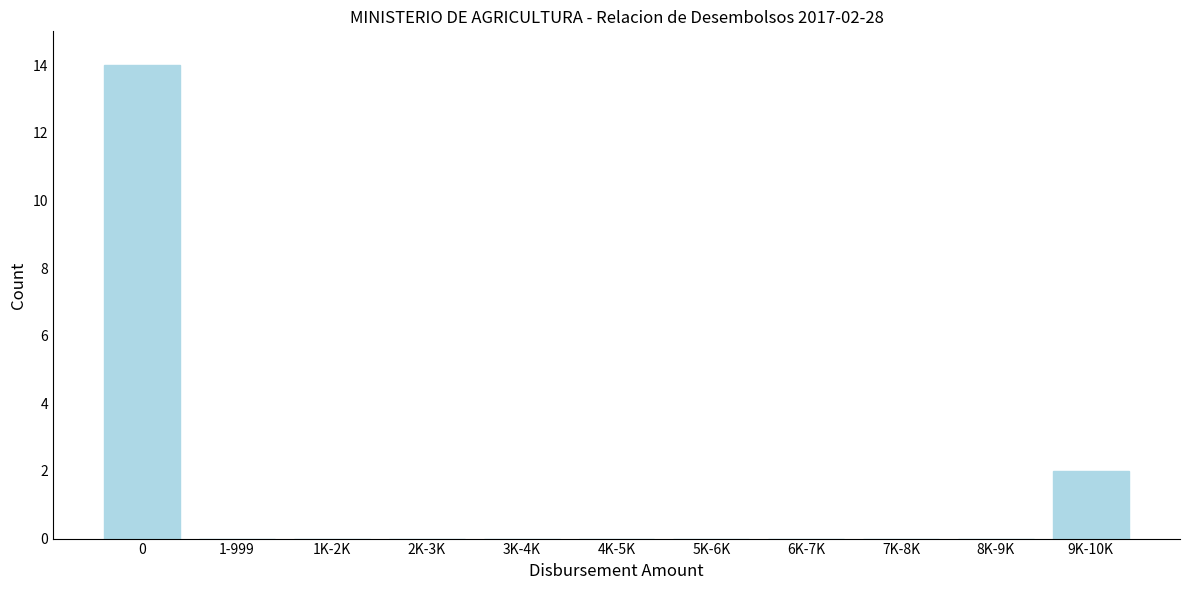

Reading left to right, list all the values displayed in this chart.

0=14	1-999=0	1K-2K=0	2K-3K=0	3K-4K=0	4K-5K=0	5K-6K=0	6K-7K=0	7K-8K=0	8K-9K=0	9K-10K=2